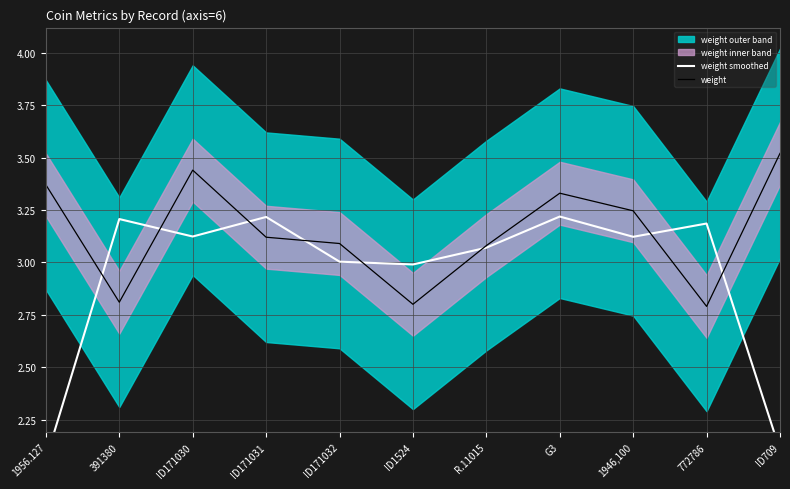

Where is weight nearest to the value 3?

R.11015